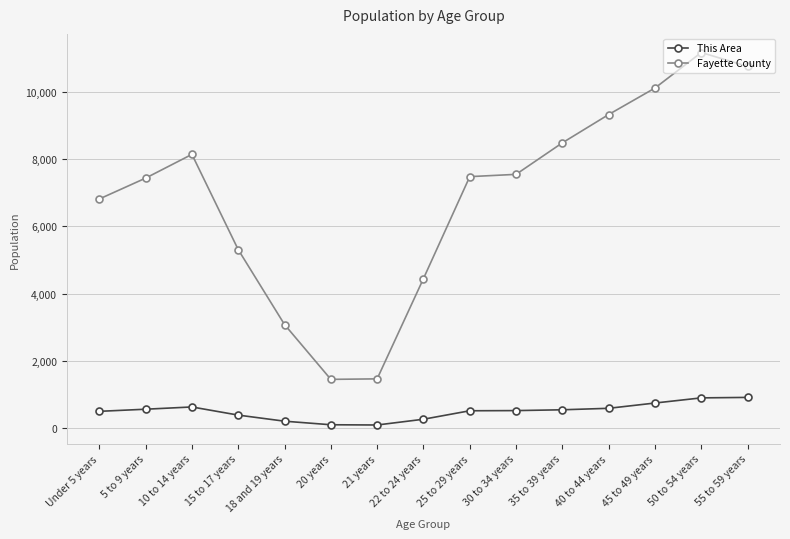

What is the average value of the This Area series?

498